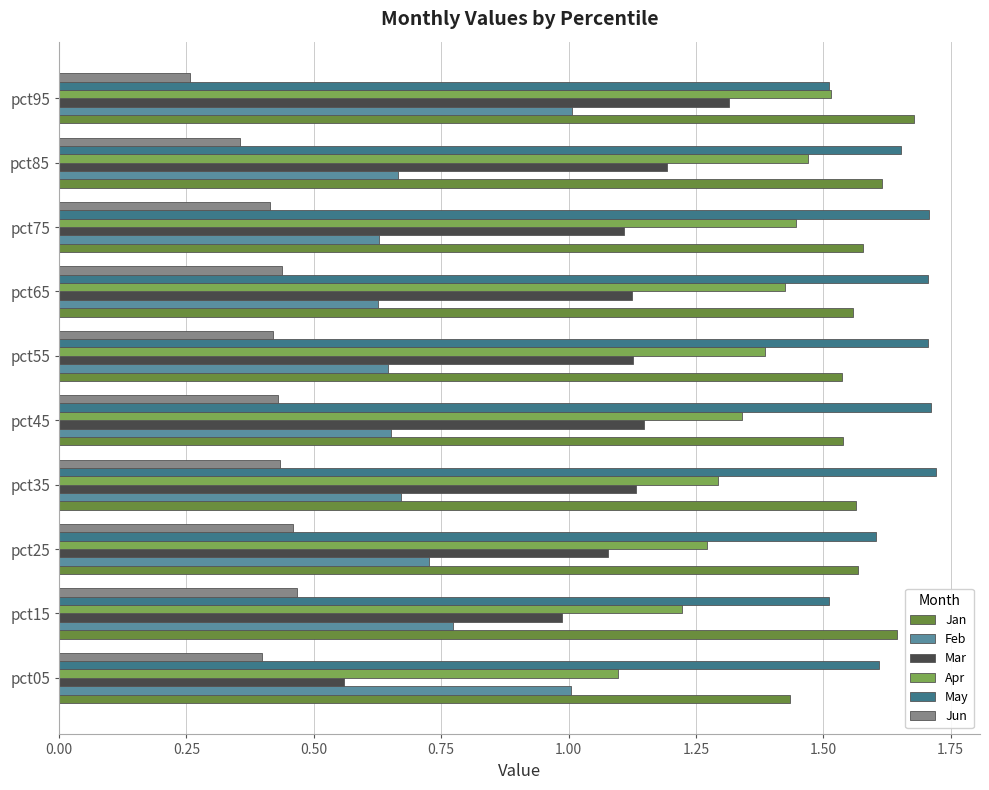

Which category has the lowest value in the Jun series?

pct95